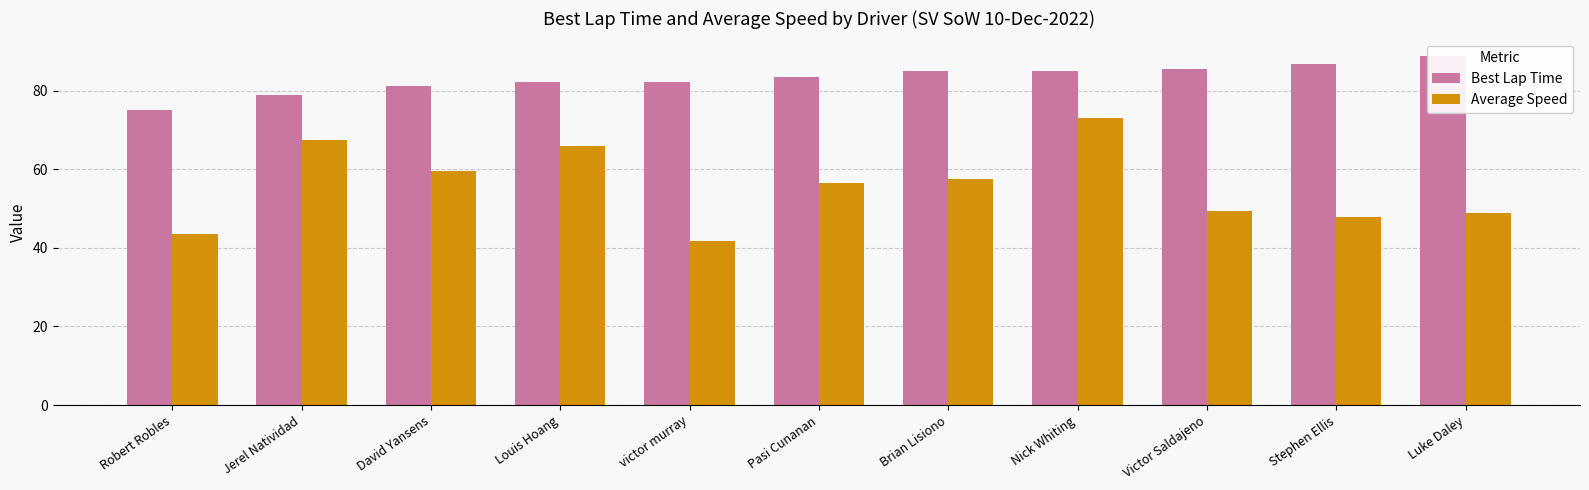

What is the average value of the Best Lap Time series?

83.1